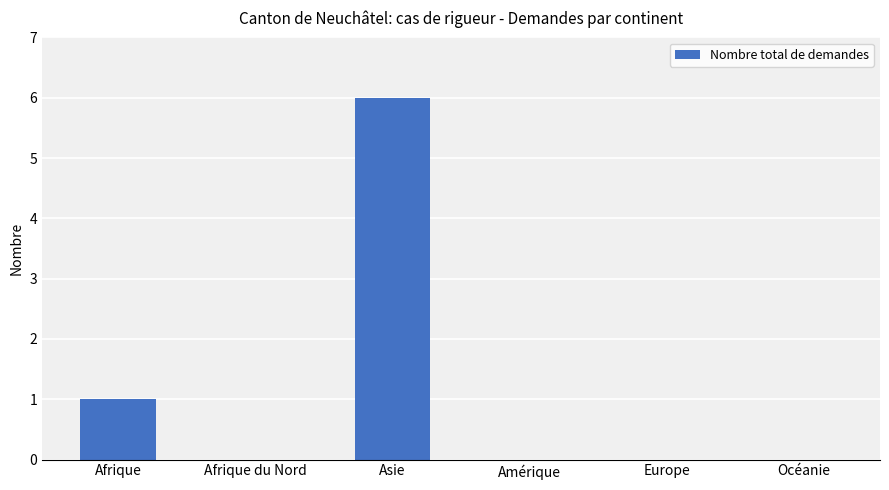

What is the greatest value displayed?

6